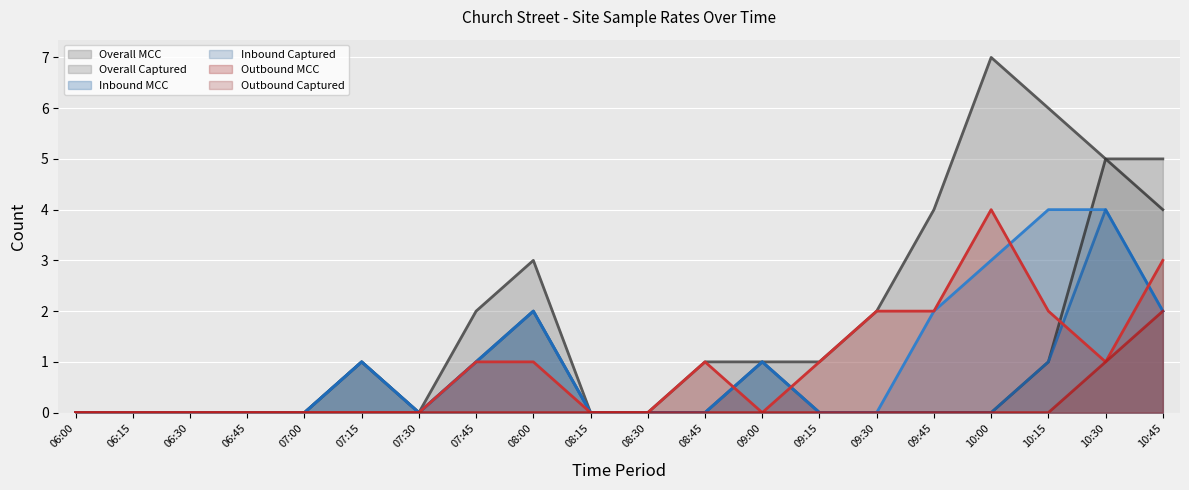

Reading left to right, list all the values displayed in this chart.

Overall MCC: 06:00=0	06:15=0	06:30=0	06:45=0	07:00=0	07:15=1	07:30=0	07:45=2	08:00=3	08:15=0	08:30=0	08:45=1	09:00=1	09:15=1	09:30=2	09:45=4	10:00=7	10:15=6	10:30=5	10:45=5
Overall Captured: 06:00=0	06:15=0	06:30=0	06:45=0	07:00=0	07:15=1	07:30=0	07:45=1	08:00=2	08:15=0	08:30=0	08:45=0	09:00=1	09:15=0	09:30=0	09:45=0	10:00=0	10:15=1	10:30=5	10:45=4
Inbound MCC: 06:00=0	06:15=0	06:30=0	06:45=0	07:00=0	07:15=1	07:30=0	07:45=1	08:00=2	08:15=0	08:30=0	08:45=0	09:00=1	09:15=0	09:30=0	09:45=2	10:00=3	10:15=4	10:30=4	10:45=2
Inbound Captured: 06:00=0	06:15=0	06:30=0	06:45=0	07:00=0	07:15=1	07:30=0	07:45=1	08:00=2	08:15=0	08:30=0	08:45=0	09:00=1	09:15=0	09:30=0	09:45=0	10:00=0	10:15=1	10:30=4	10:45=2
Outbound MCC: 06:00=0	06:15=0	06:30=0	06:45=0	07:00=0	07:15=0	07:30=0	07:45=1	08:00=1	08:15=0	08:30=0	08:45=1	09:00=0	09:15=1	09:30=2	09:45=2	10:00=4	10:15=2	10:30=1	10:45=3
Outbound Captured: 06:00=0	06:15=0	06:30=0	06:45=0	07:00=0	07:15=0	07:30=0	07:45=0	08:00=0	08:15=0	08:30=0	08:45=0	09:00=0	09:15=0	09:30=0	09:45=0	10:00=0	10:15=0	10:30=1	10:45=2